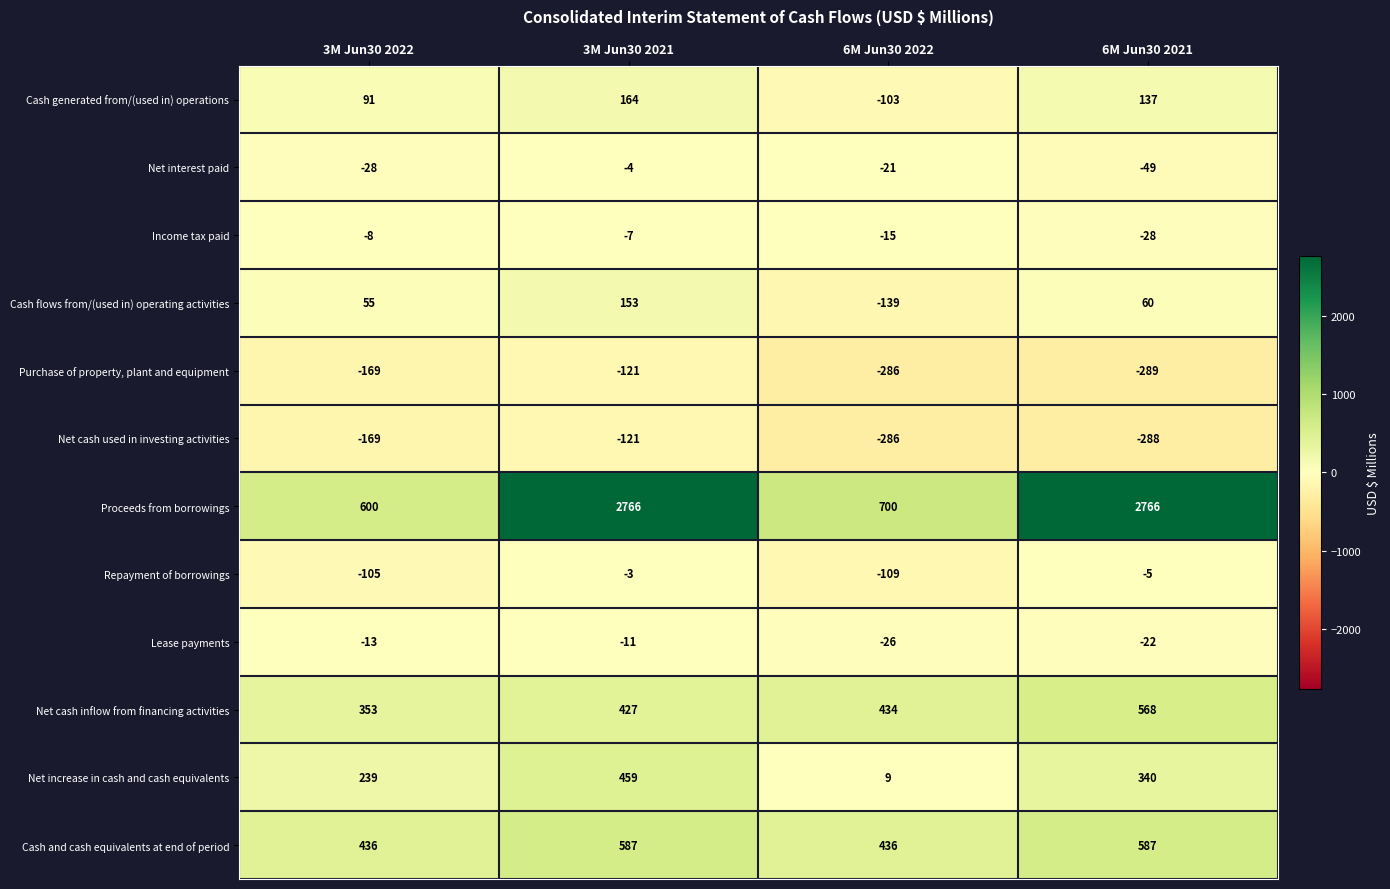

What is the difference between the highest and lowest values at 6M Jun30 2022?

986